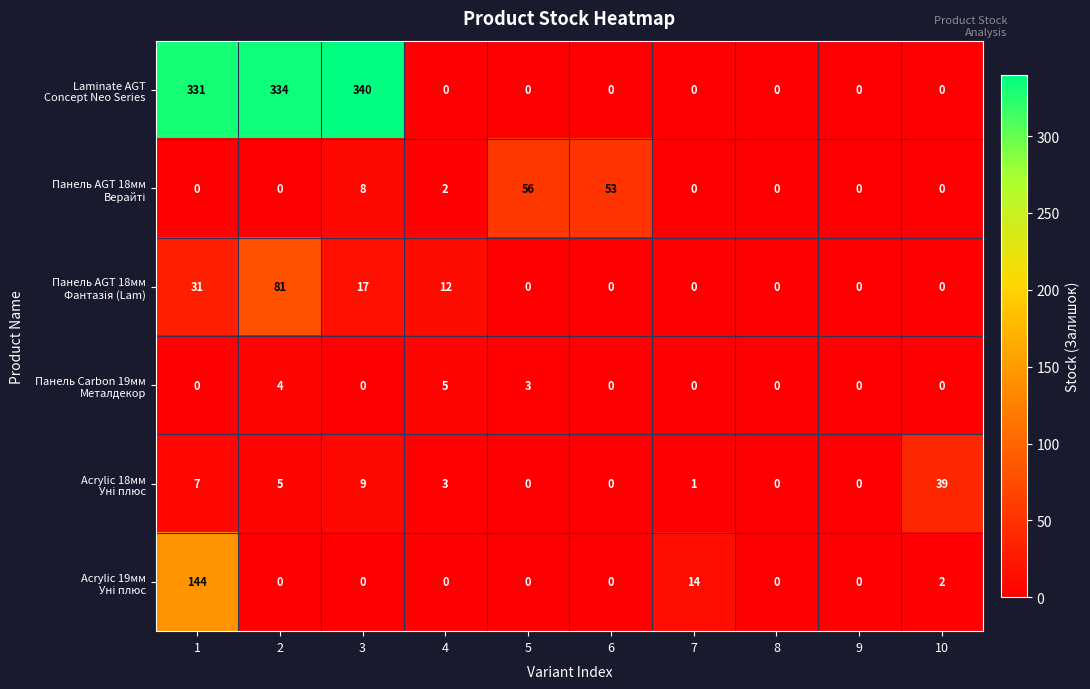

At how many categories does at least one series exceed 163?

3